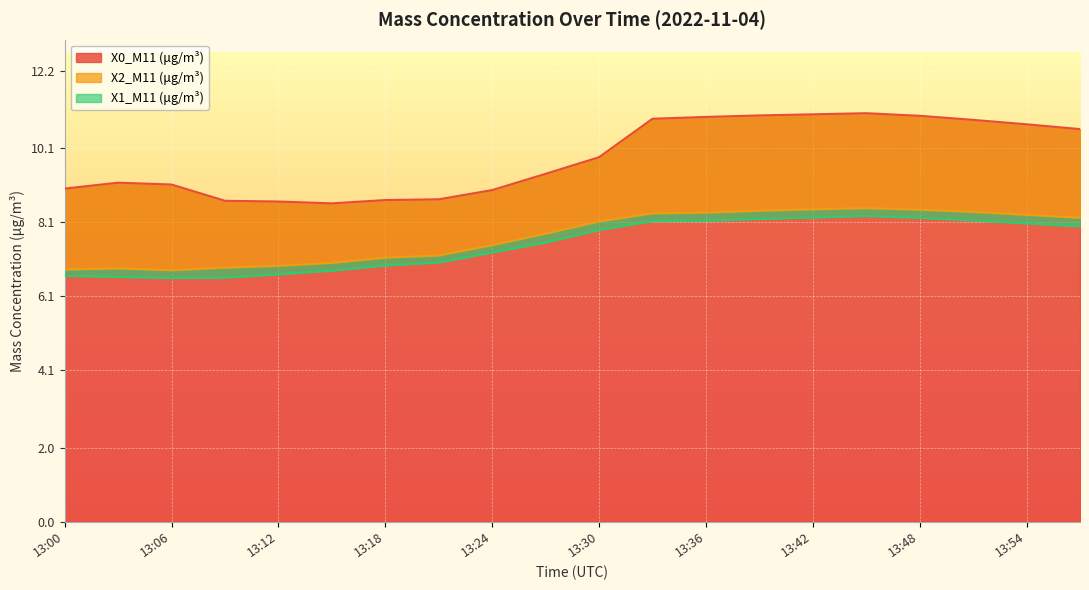

The X0_M11 (μg/m³) series shows 16.3 at 13:42. True or false?

False